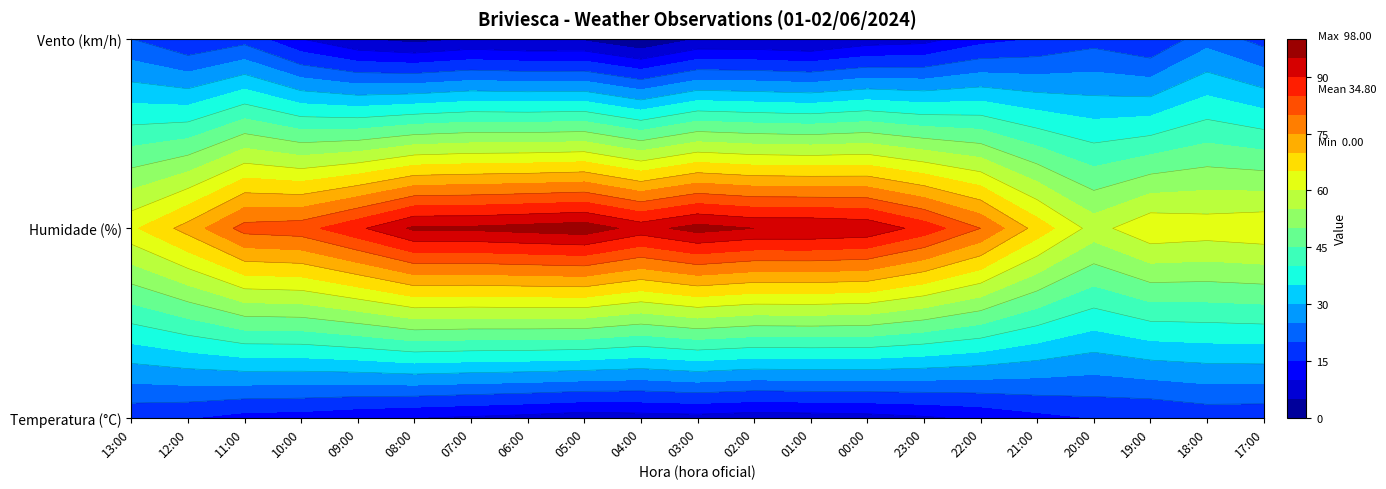

What is the difference between the highest and lowest values at 11:00?

68.9